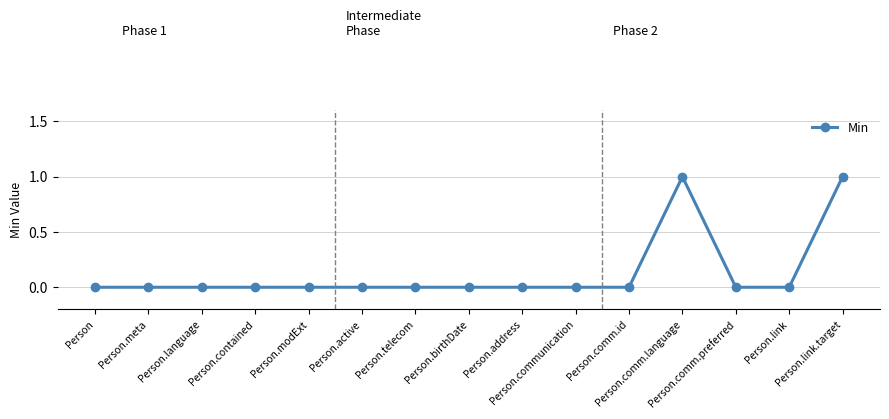

Reading left to right, list all the values displayed in this chart.

0	0	0	0	0	0	0	0	0	0	0	1	0	0	1